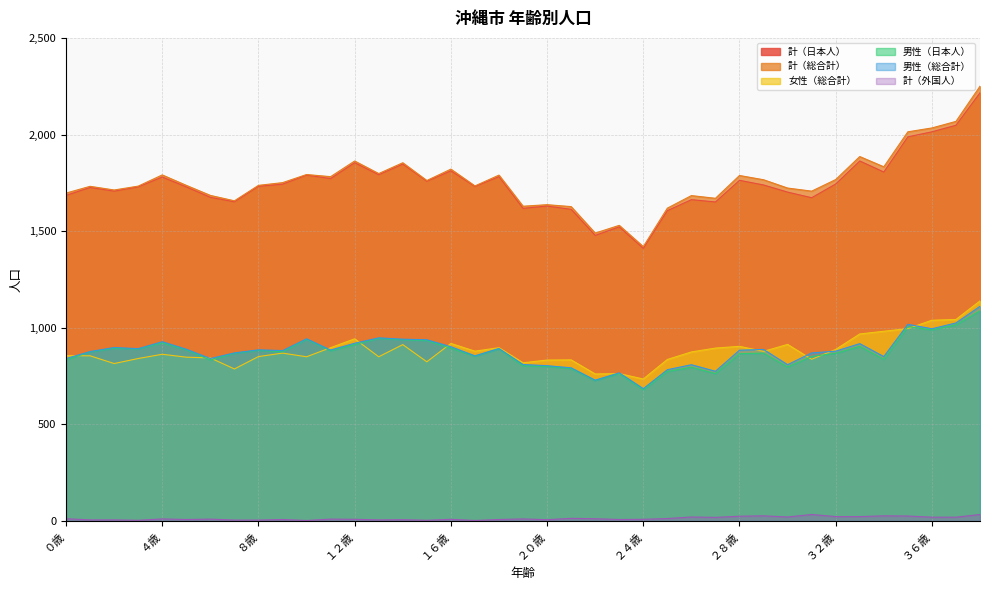

True or false: 計（総合計） and 男性（日本人） intersect in this chart.

False